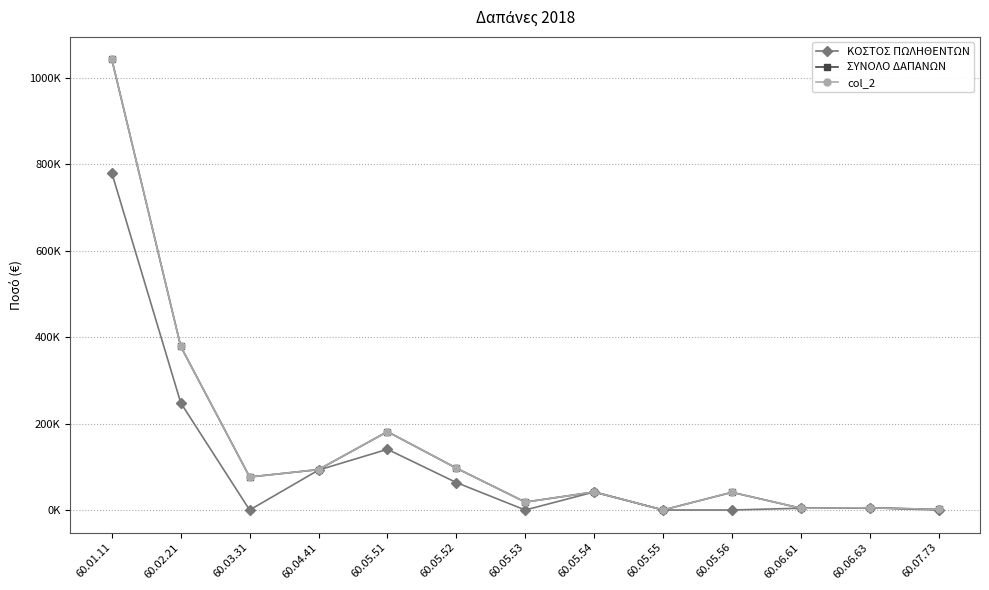

Is it true that ΣΥΝΟΛΟ ΔΑΠΑΝΩΝ equals 21.9 at 60.05.55?

False